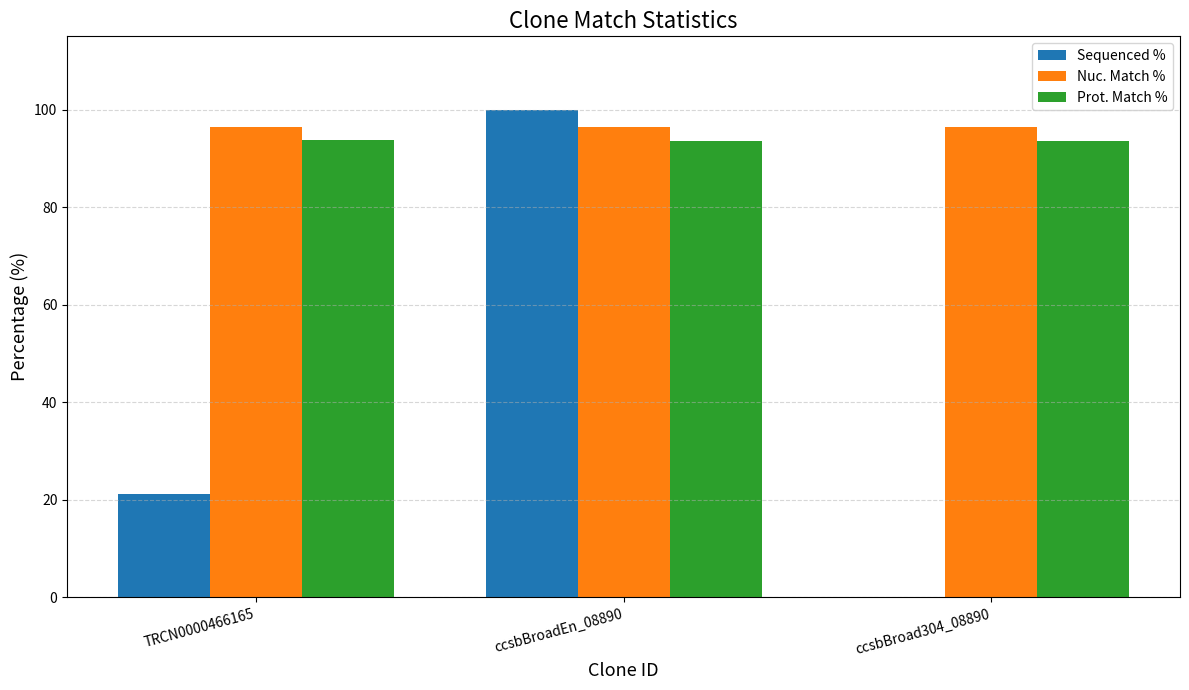

Which series has the widest spread of values?

Sequenced %